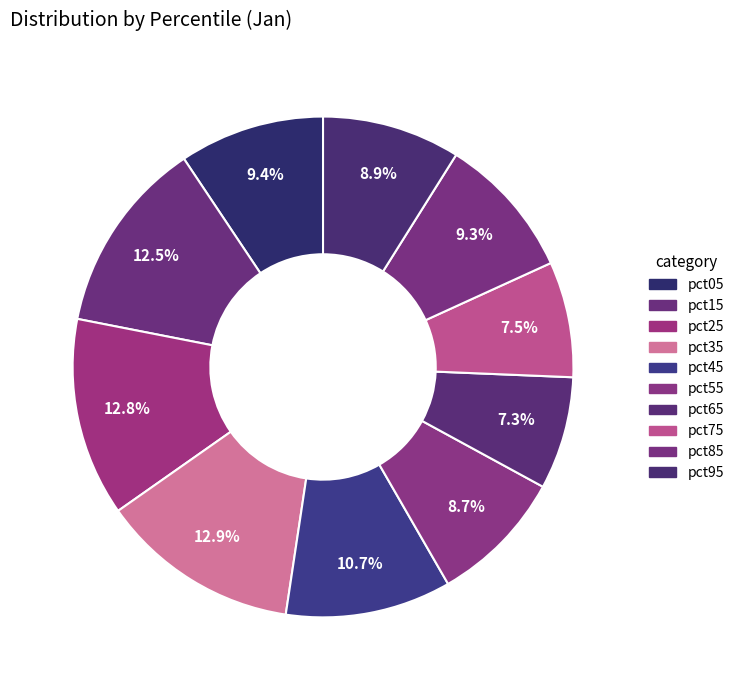

True or false: pct35 accounts for 25% of the total.

False